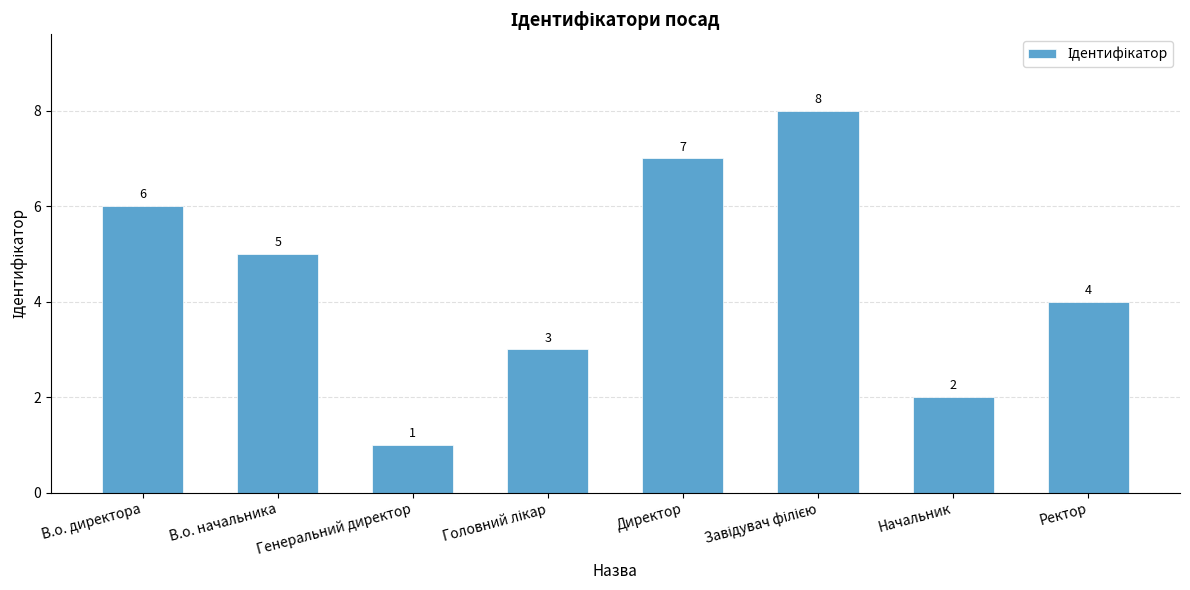

Which category has the lowest value across all series?

Генеральний директор